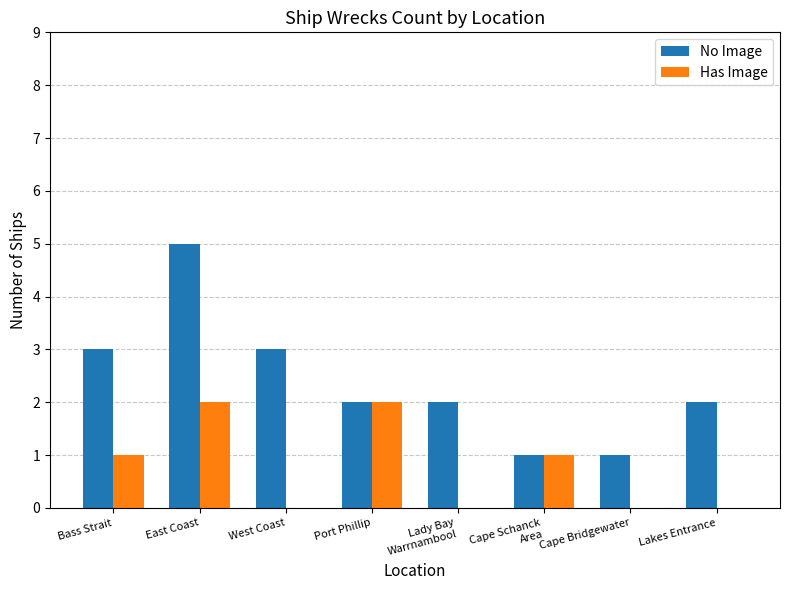

Which series has the largest total across all categories?

No Image